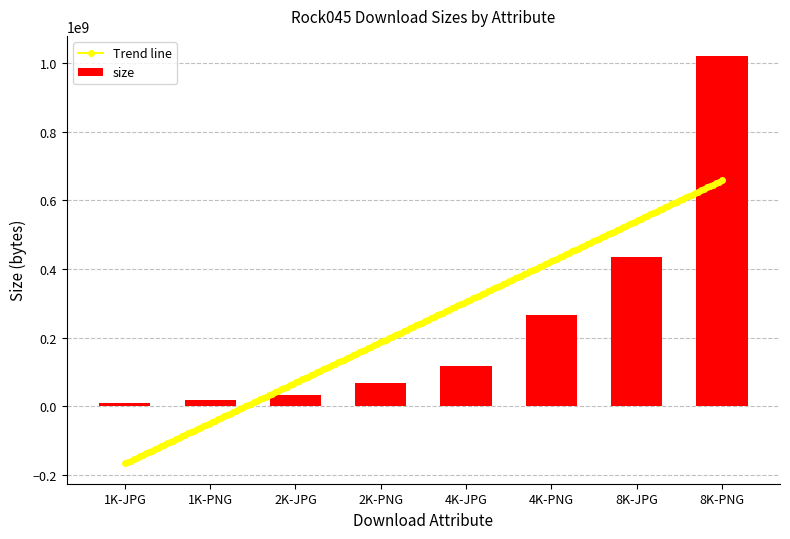

What is the difference between the maximum and second lowest values?

1002044116